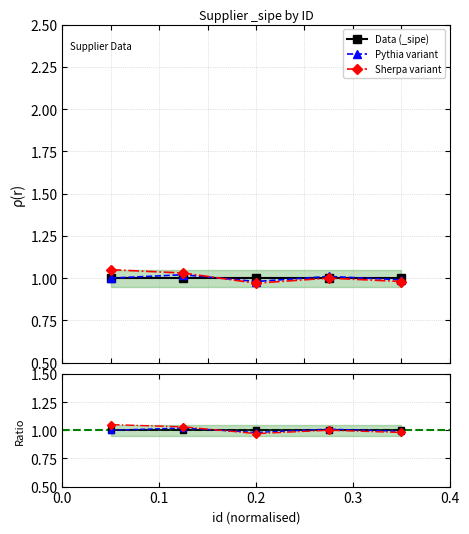

How many lines are shown in the chart?

3